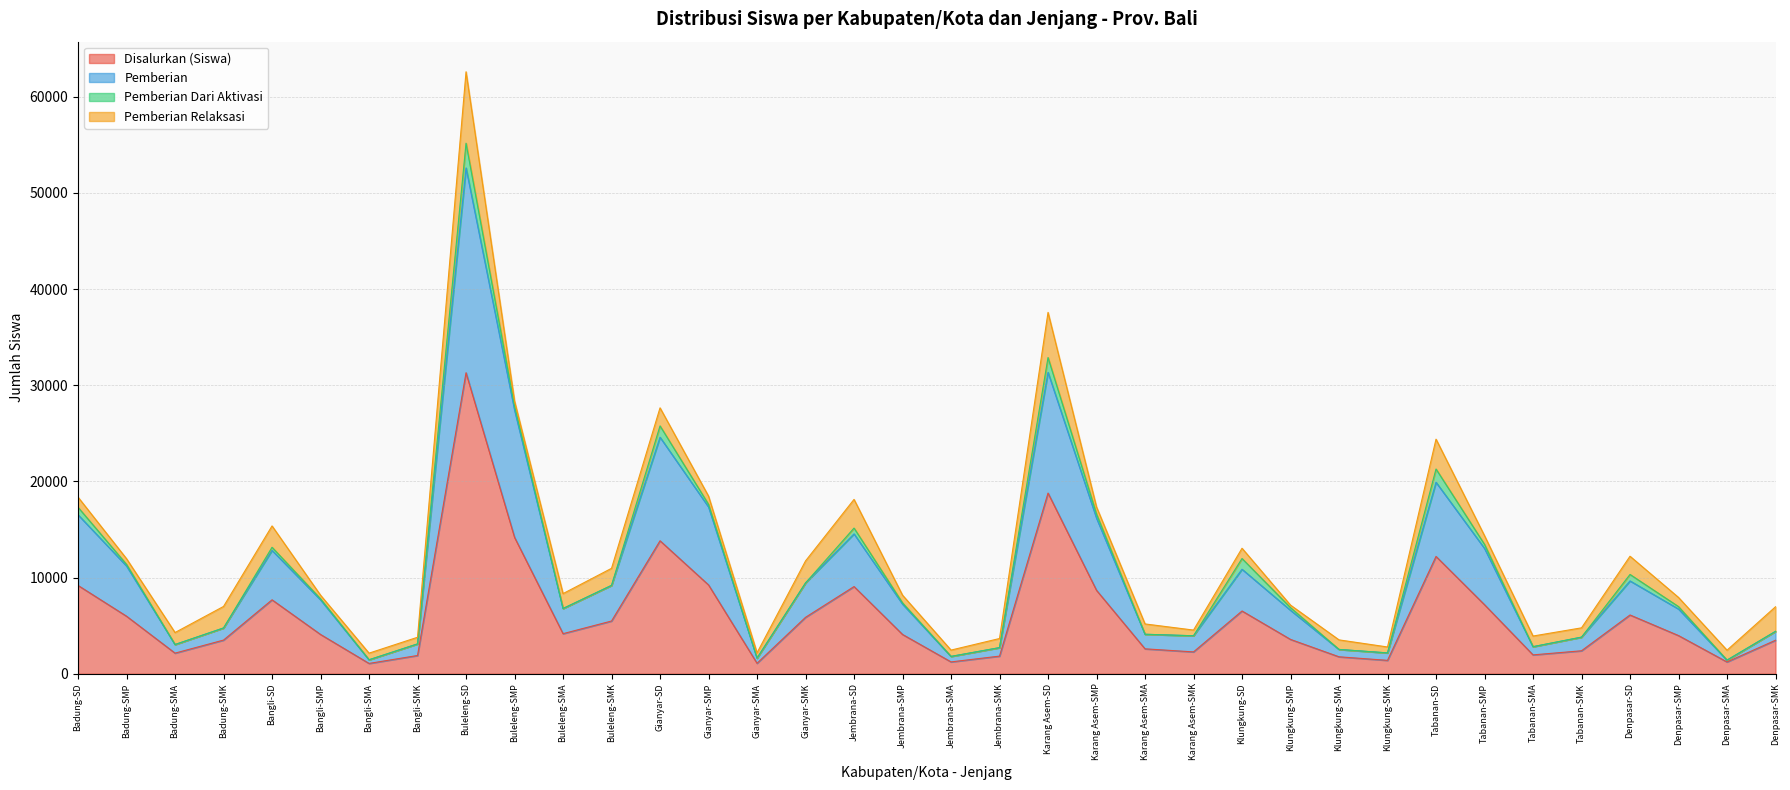

What is the minimum value shown in the chart?

1070